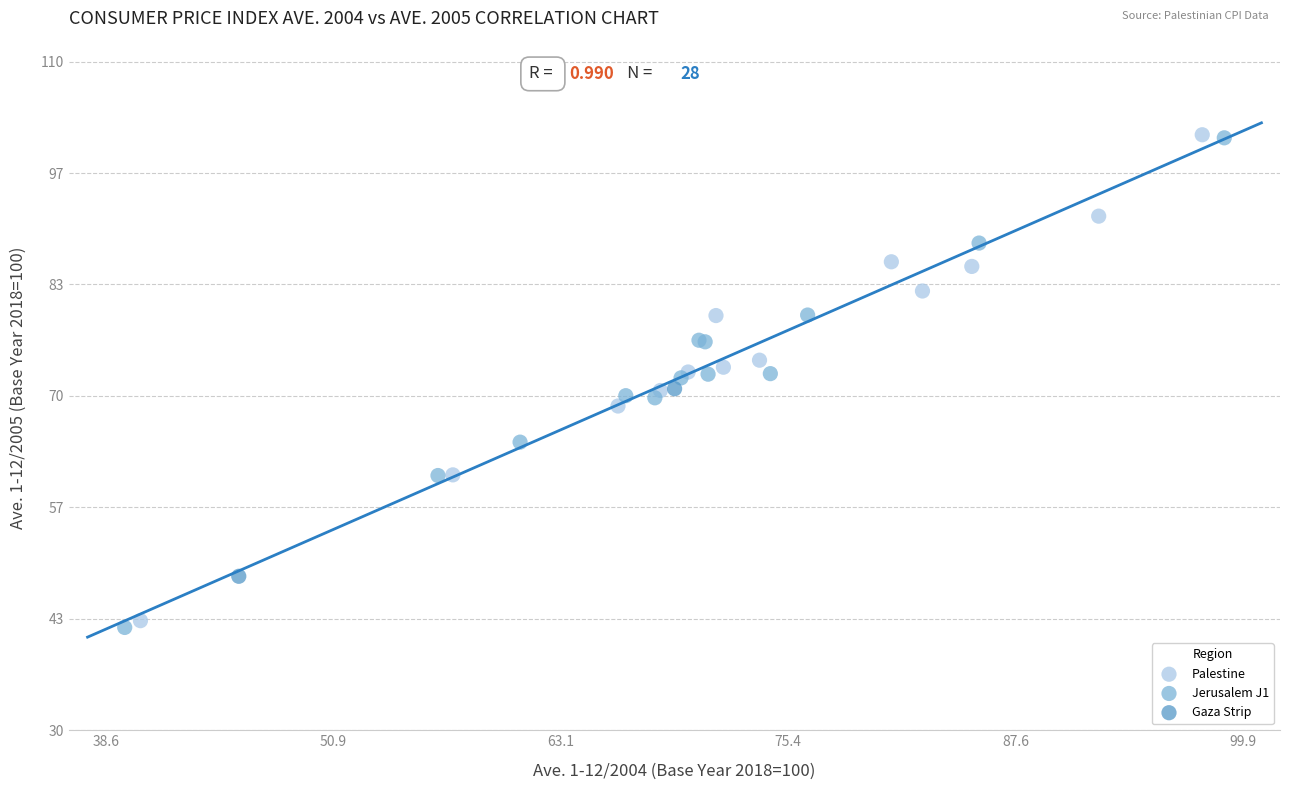

Which series has the widest spread of Y values?

Jerusalem J1